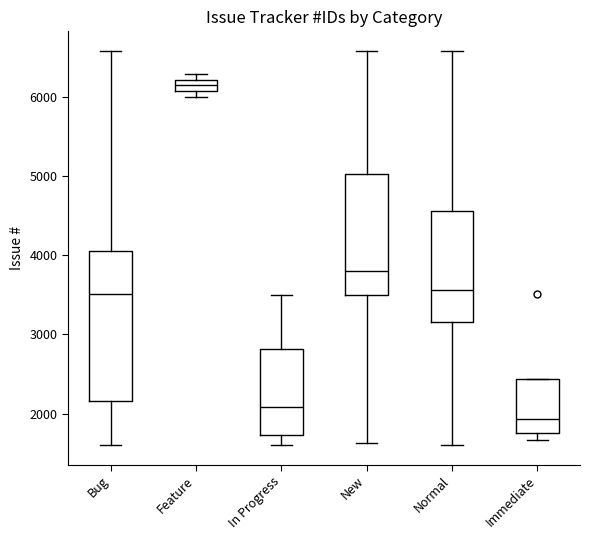

Comparing the boxes themselves (not the whiskers), which one is the tallest?

Bug